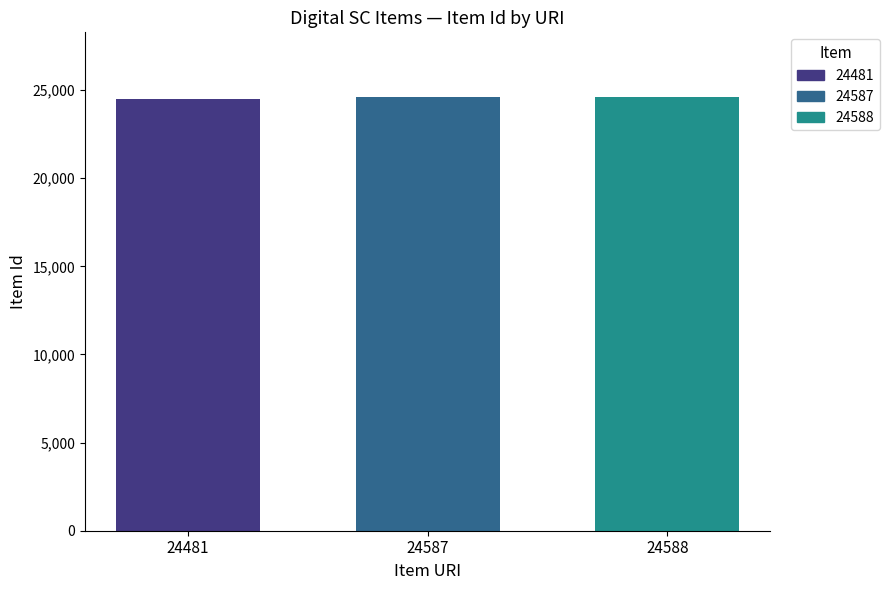

Is it true that 24588 equals 24588 at 24587?

True